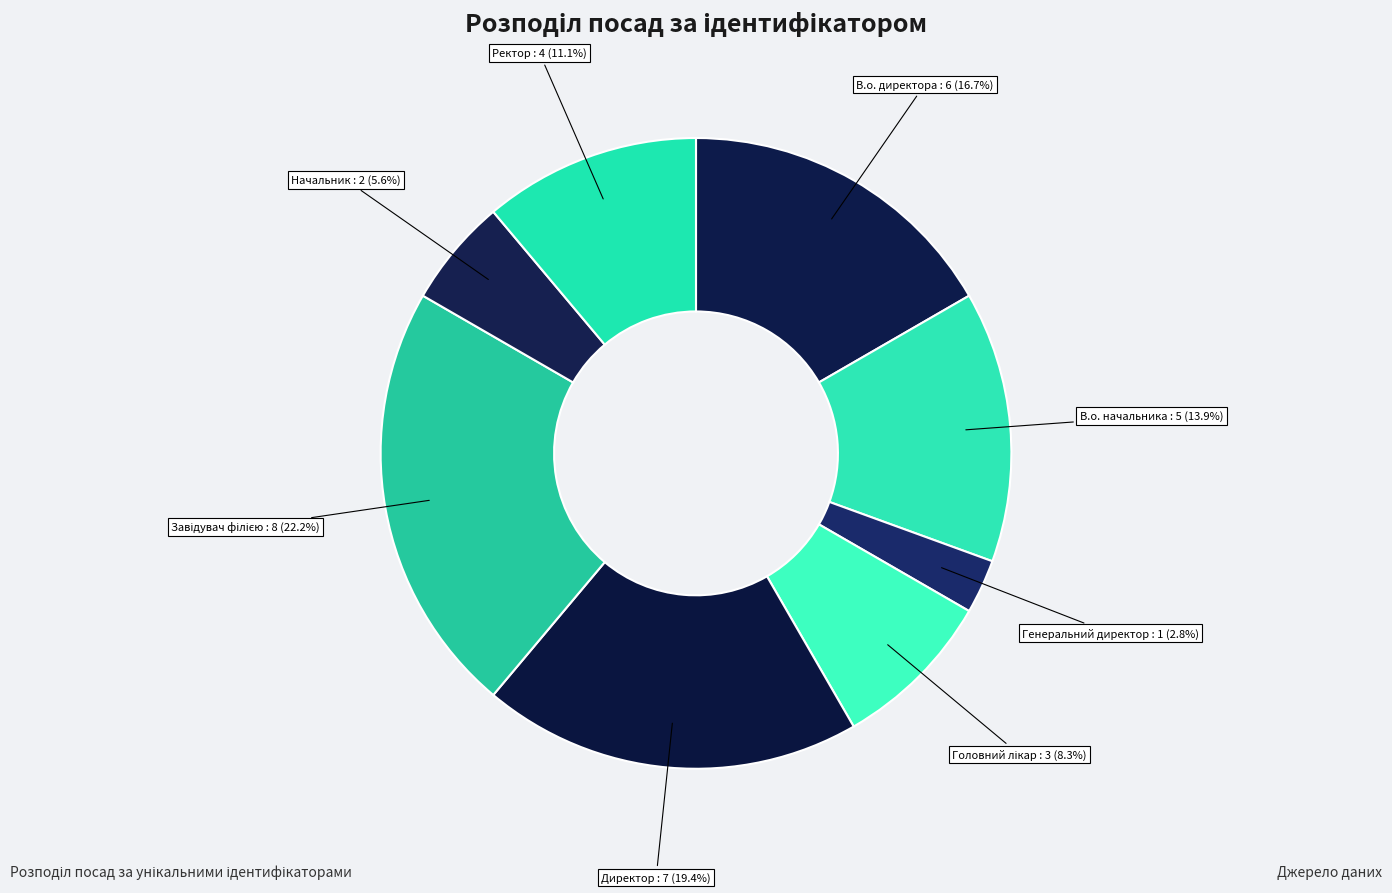

Between В.о. директора : 6 (16.7%) and Начальник : 2 (5.6%), which is larger?

В.о. директора : 6 (16.7%)